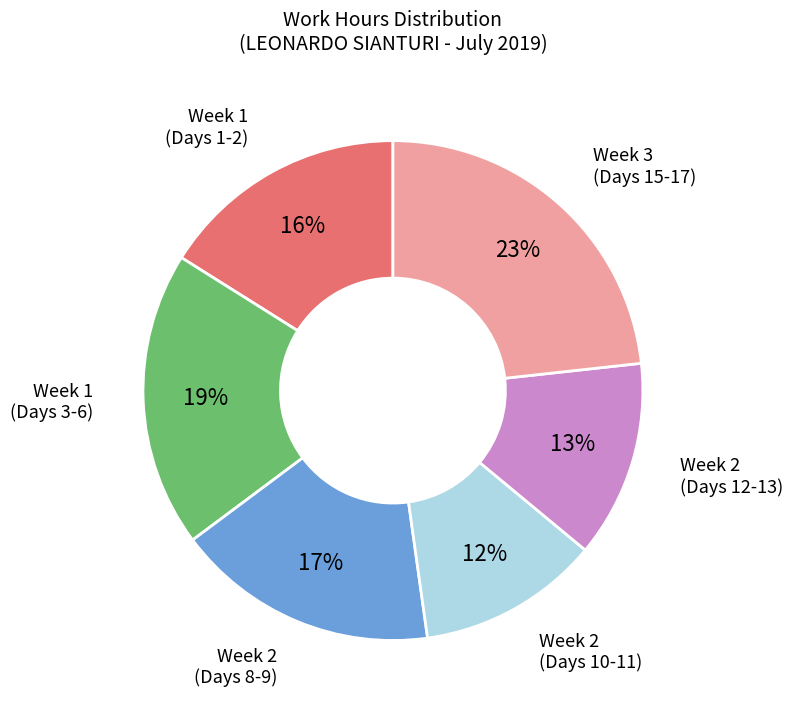

Is it true that Week 2 (Days 10-11) is 12% of the pie?

True